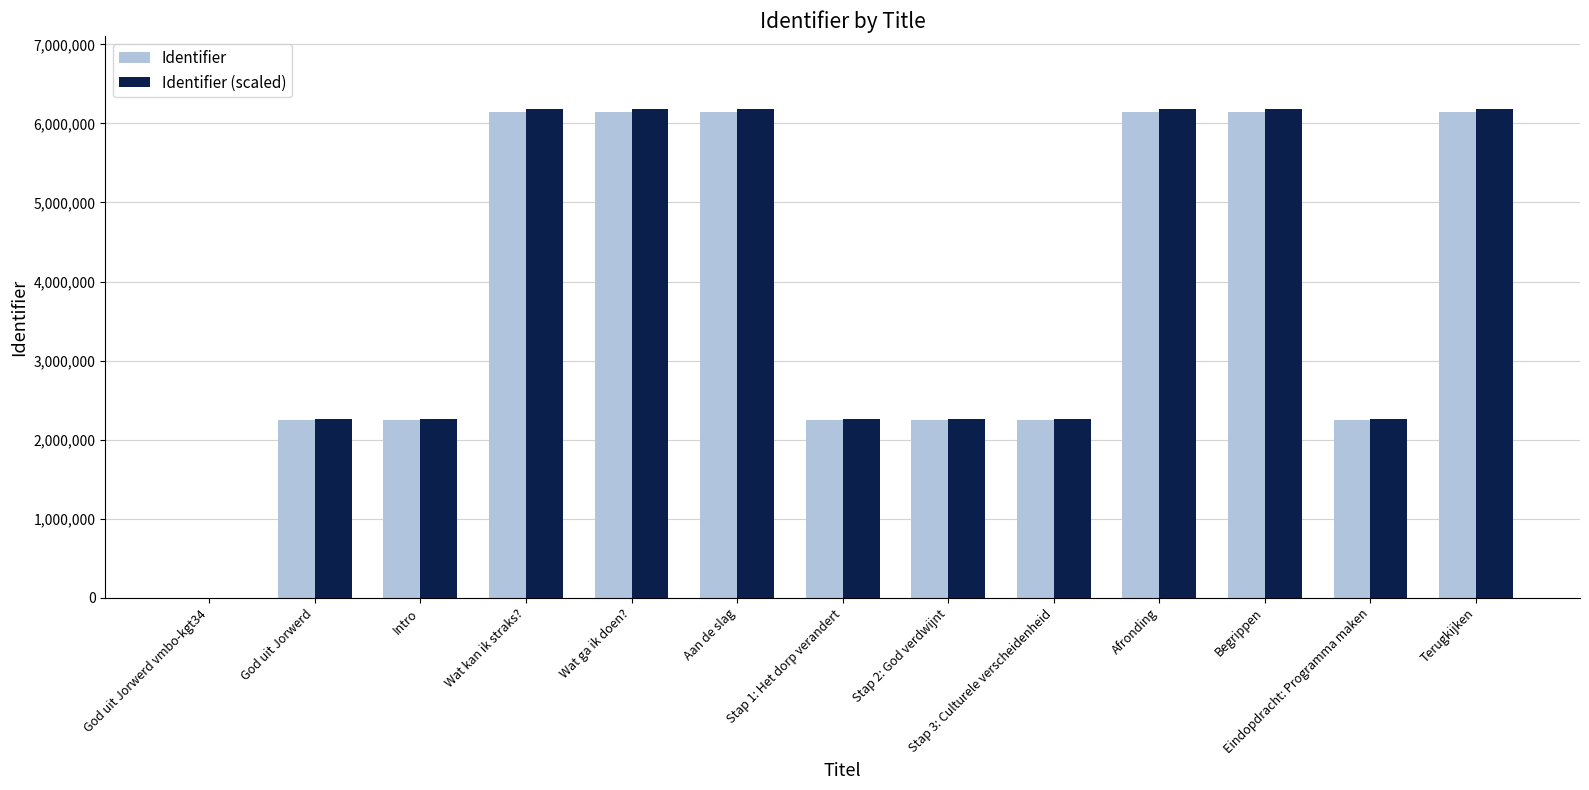

What are all the series names shown in the legend?

Identifier, Identifier (scaled)